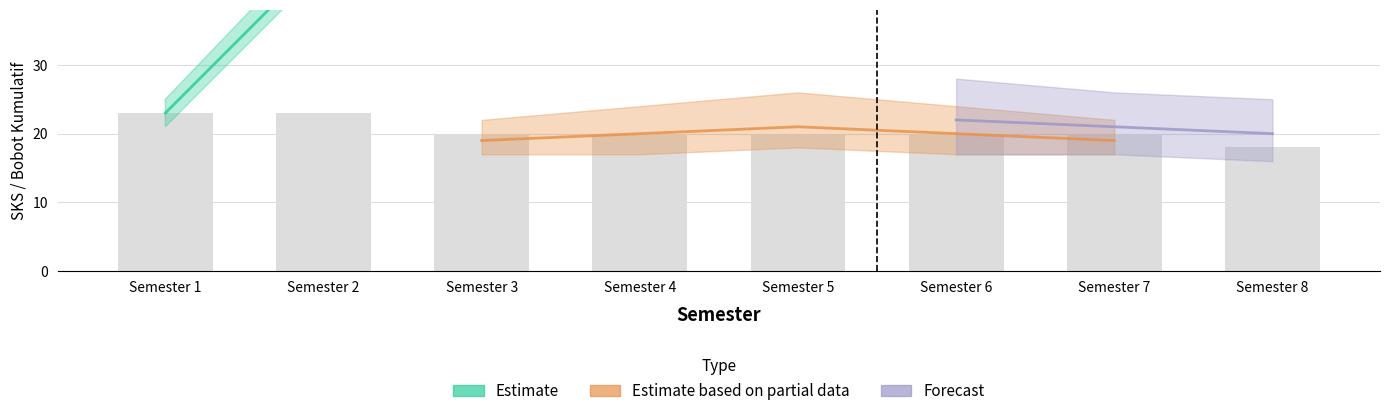

List the labels in order of value, smallest first.

Semester 8, Semester 3, Semester 4, Semester 5, Semester 6, Semester 7, Semester 1, Semester 2